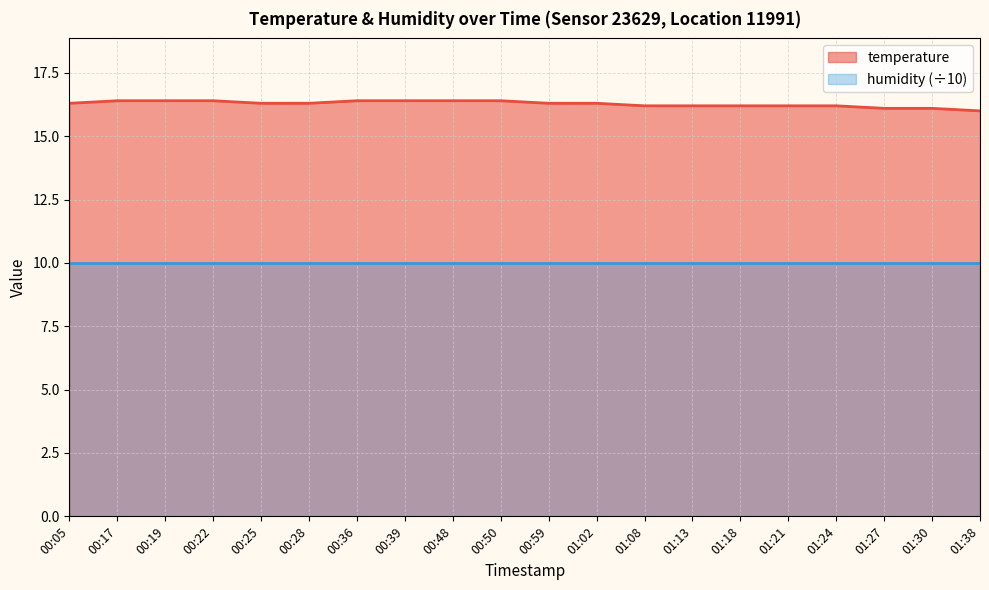

What is the label of the 3rd point from the left?

00:19